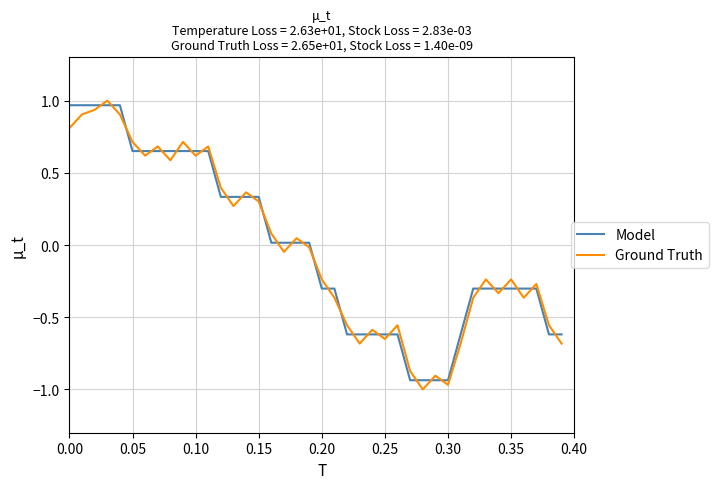

Which series ends up on top after the final intersection of Model and Ground Truth?

Model